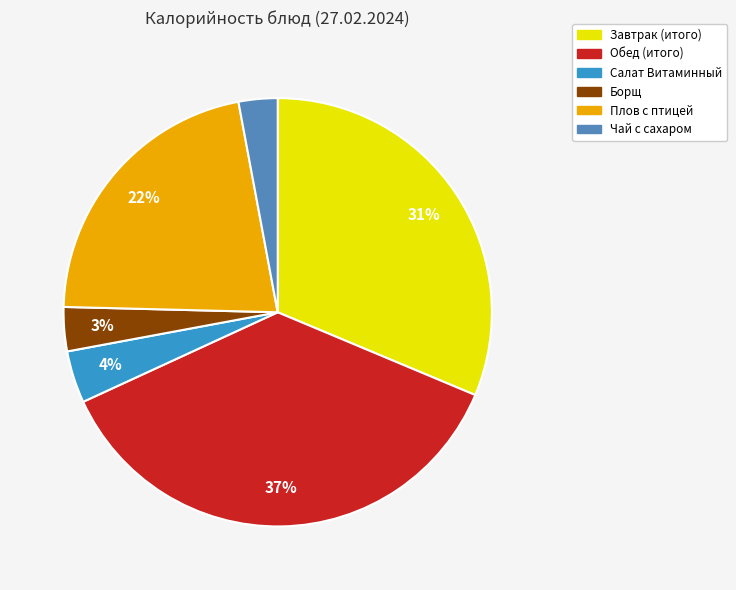

To the nearest percent, what is the difference between the largest and smallest slice percentages?

34%